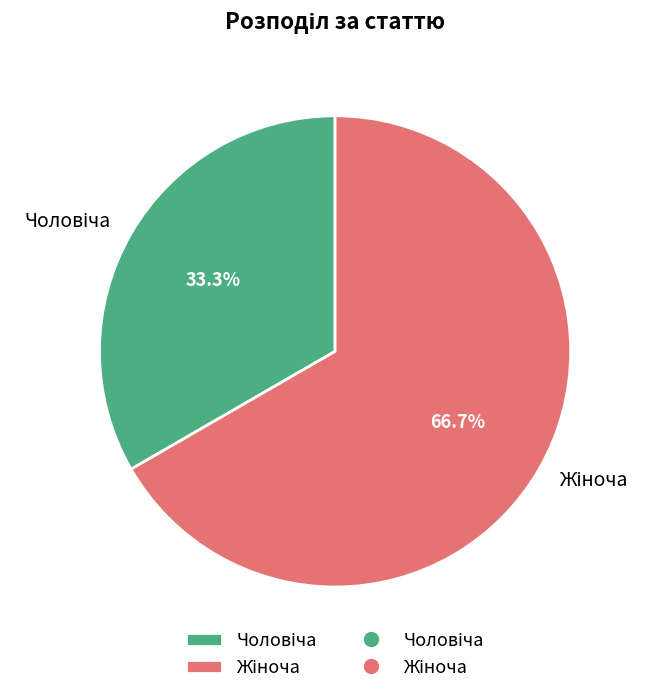

Is there a majority slice in this chart?

Yes